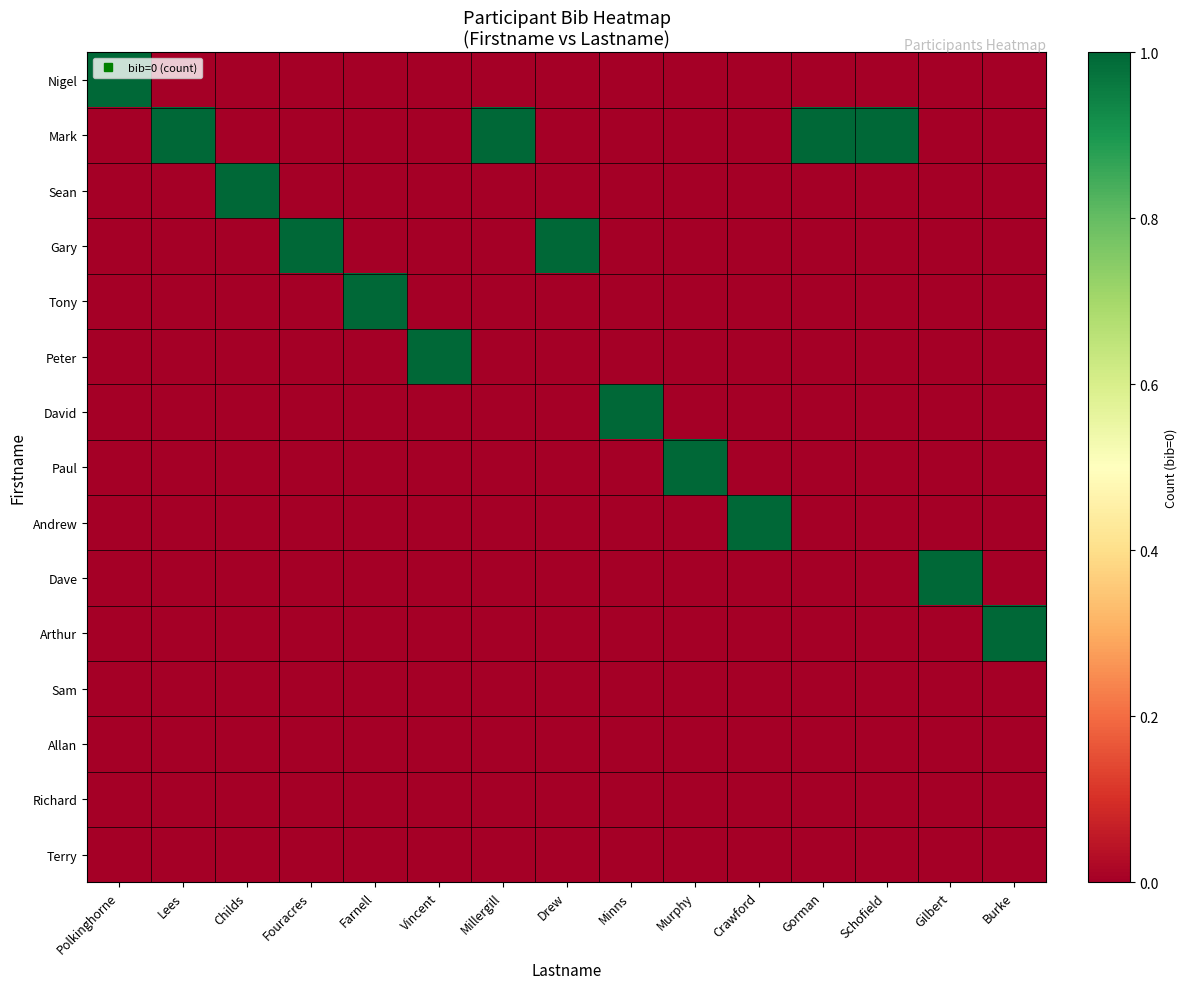

How many series are shown in this chart?

15